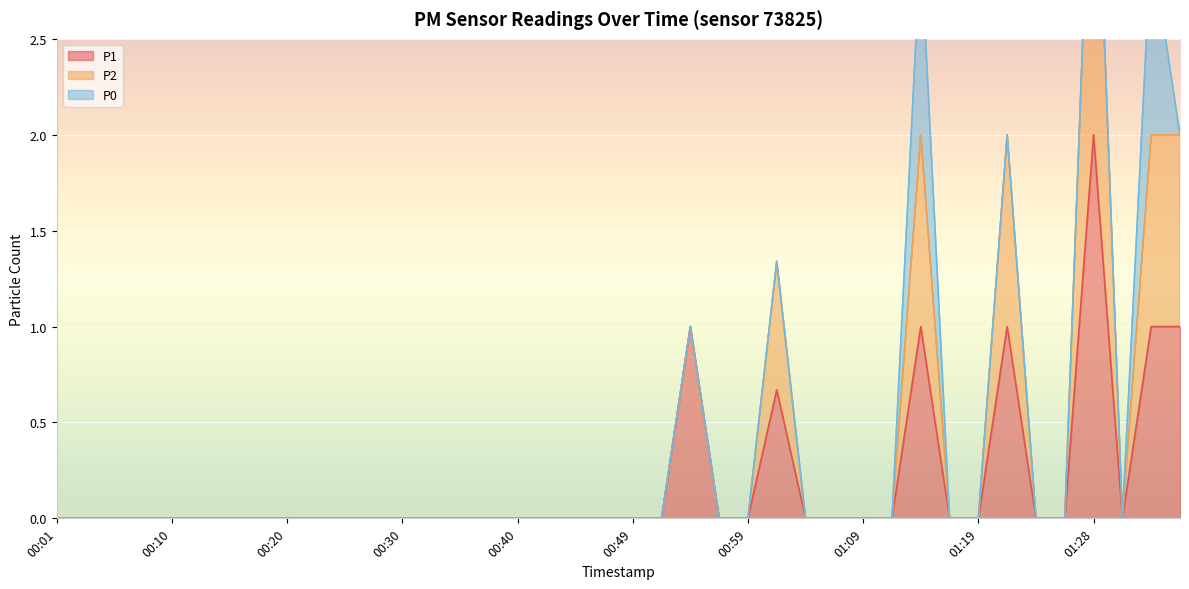

Is it true that P1 equals 0.7 at 01:19?

False